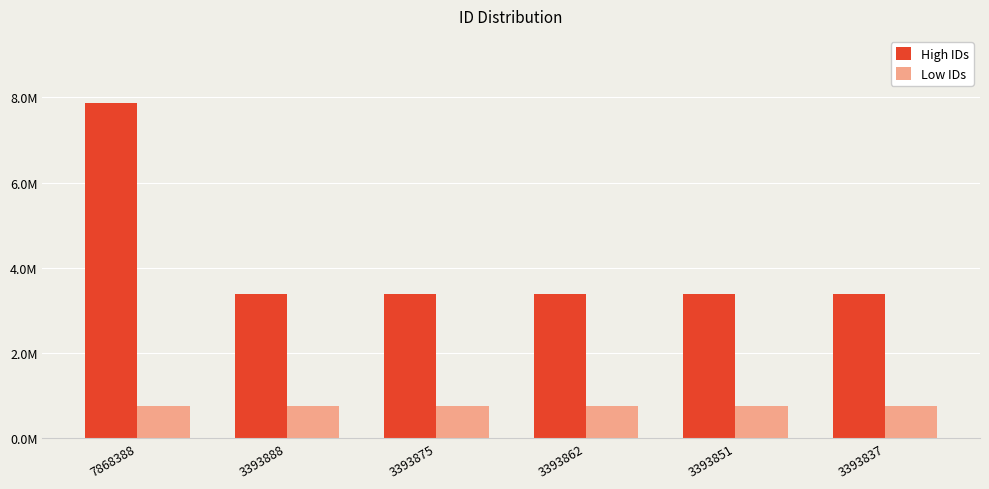

What is the value of the High IDs bar at the 4th from the left?

3393862